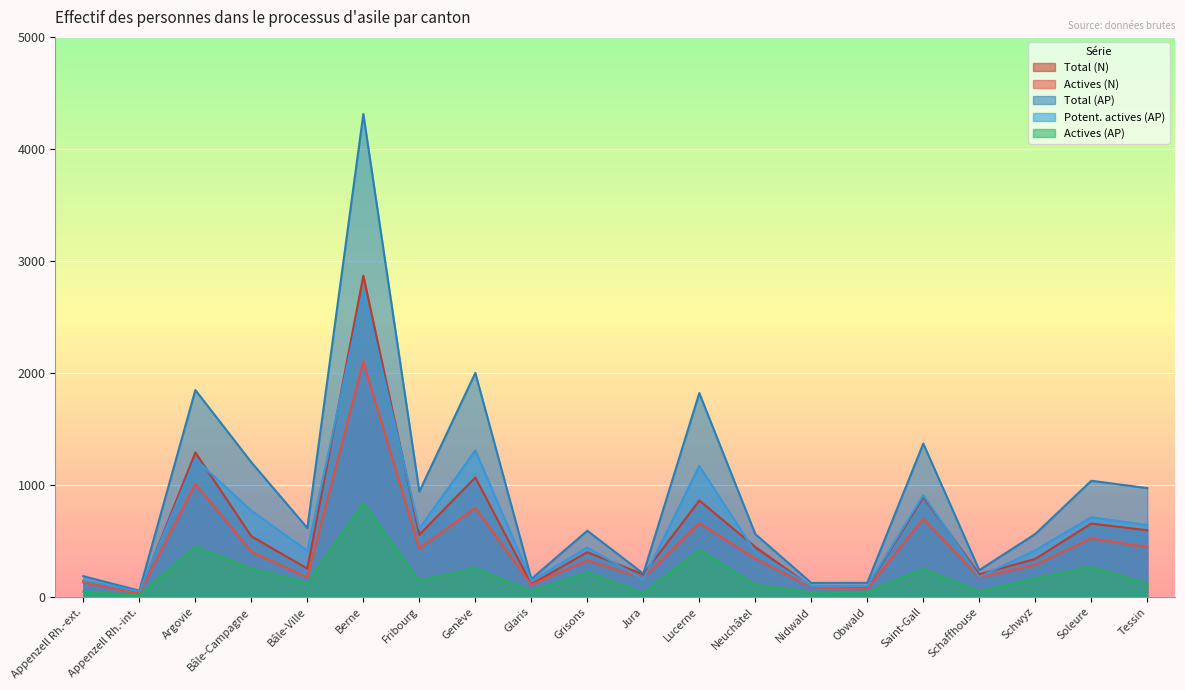

At which label does Total (N) first exceed 446?

Argovie